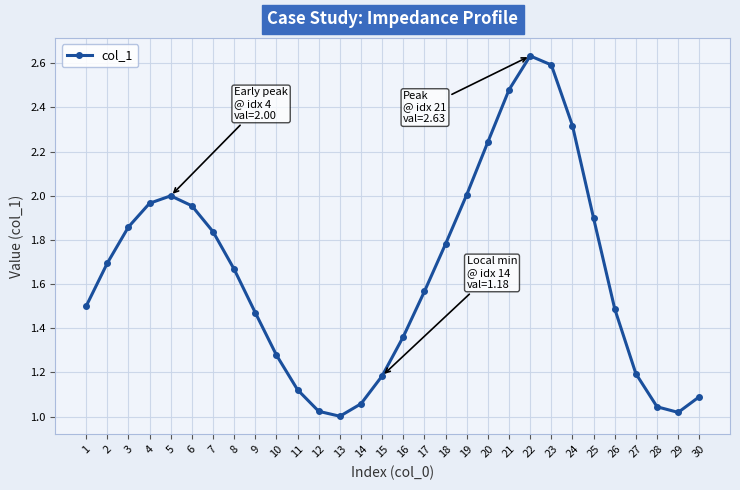

What is the change in value from 1 to 25?

+0.4